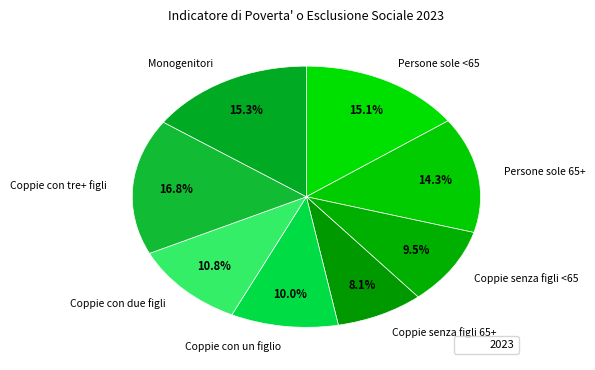

Count the number of slices in the pie.

8